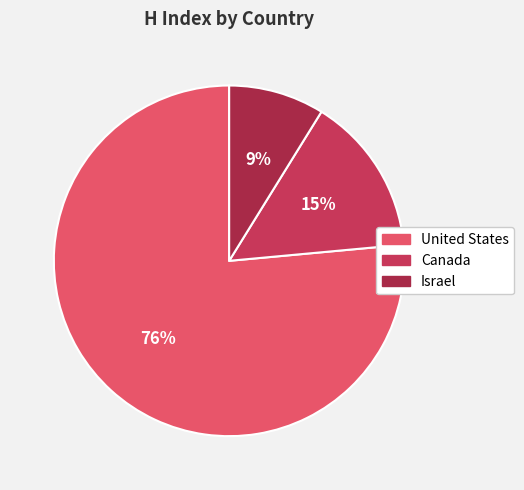

True or false: United States accounts for 76% of the total.

True